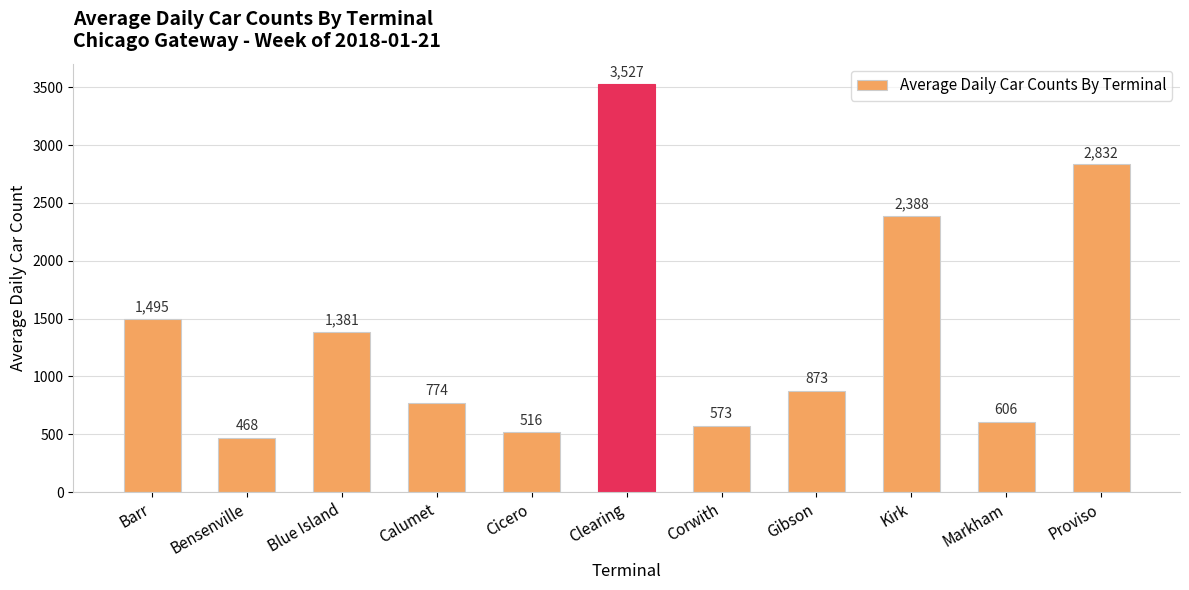

List the labels in order of value, largest first.

Clearing, Proviso, Kirk, Barr, Blue Island, Gibson, Calumet, Markham, Corwith, Cicero, Bensenville